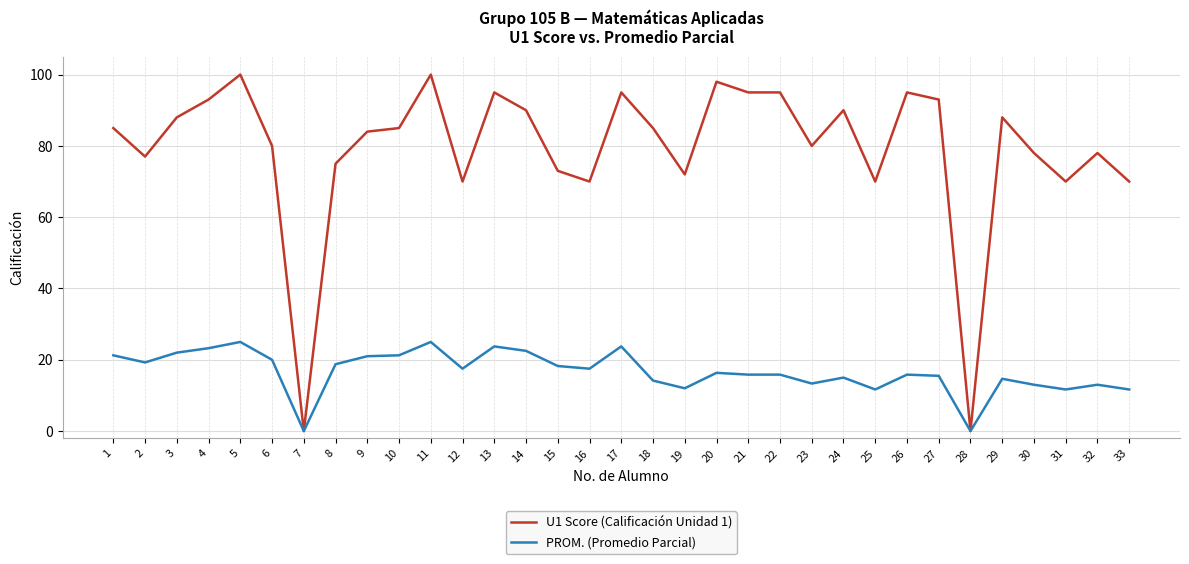

What are all the series names shown in the legend?

U1 Score (Calificación Unidad 1), PROM. (Promedio Parcial)